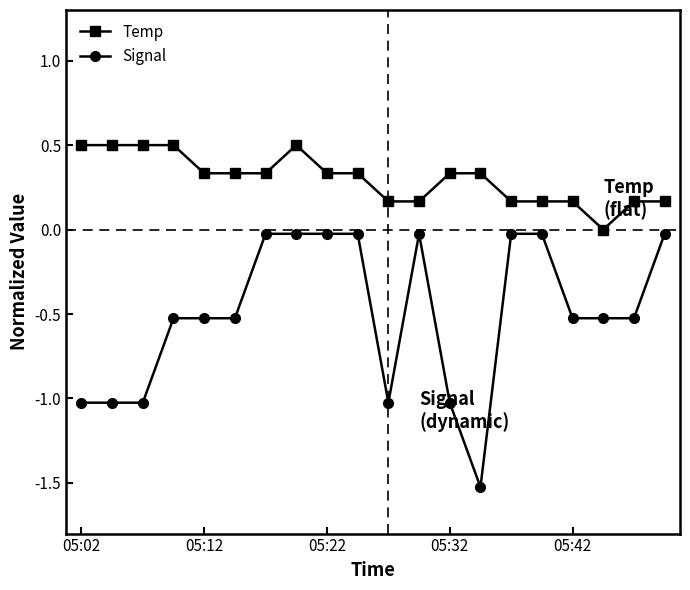

What is the difference between the maximum and minimum values in the Temp series?

0.5